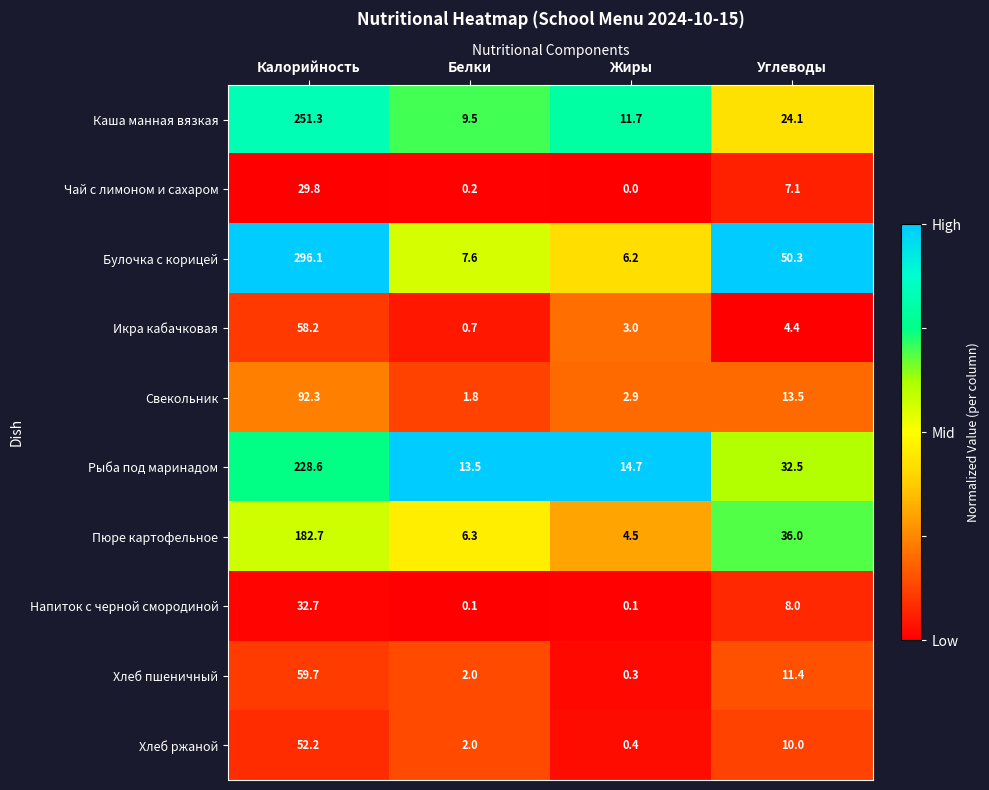

What is the spread (max minus min) of values at Белки?

13.4